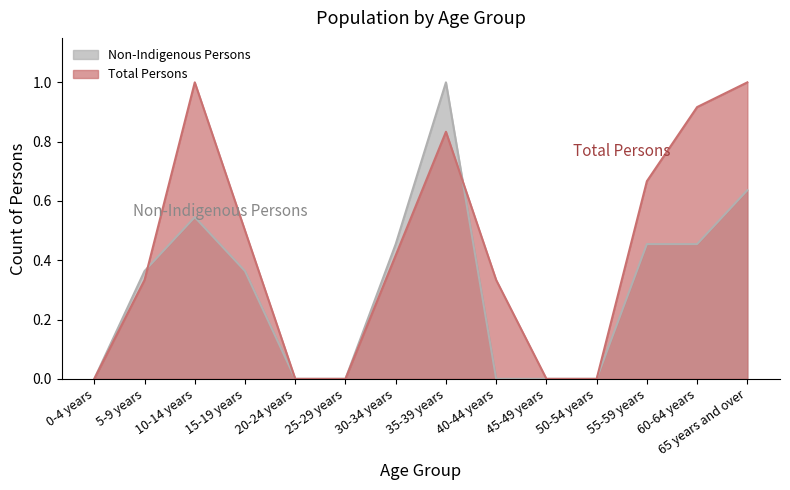

Read the Total Persons value at 15-19 years.

0.5